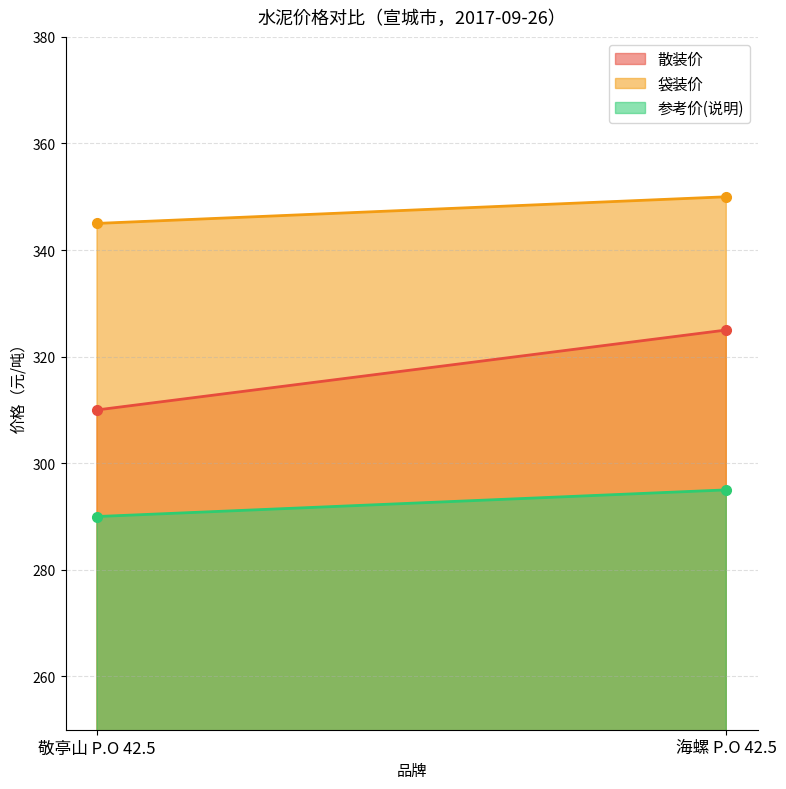

Which category has the lowest value in the 参考价(说明) series?

敬亭山 P.O 42.5